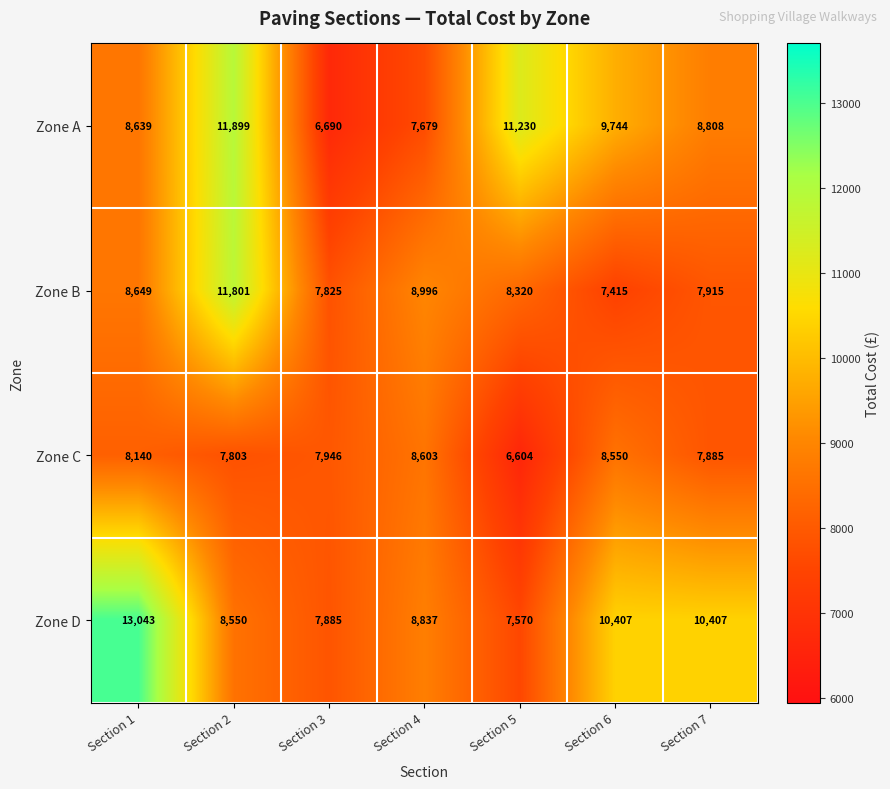

Count the number of categories in the chart.

7